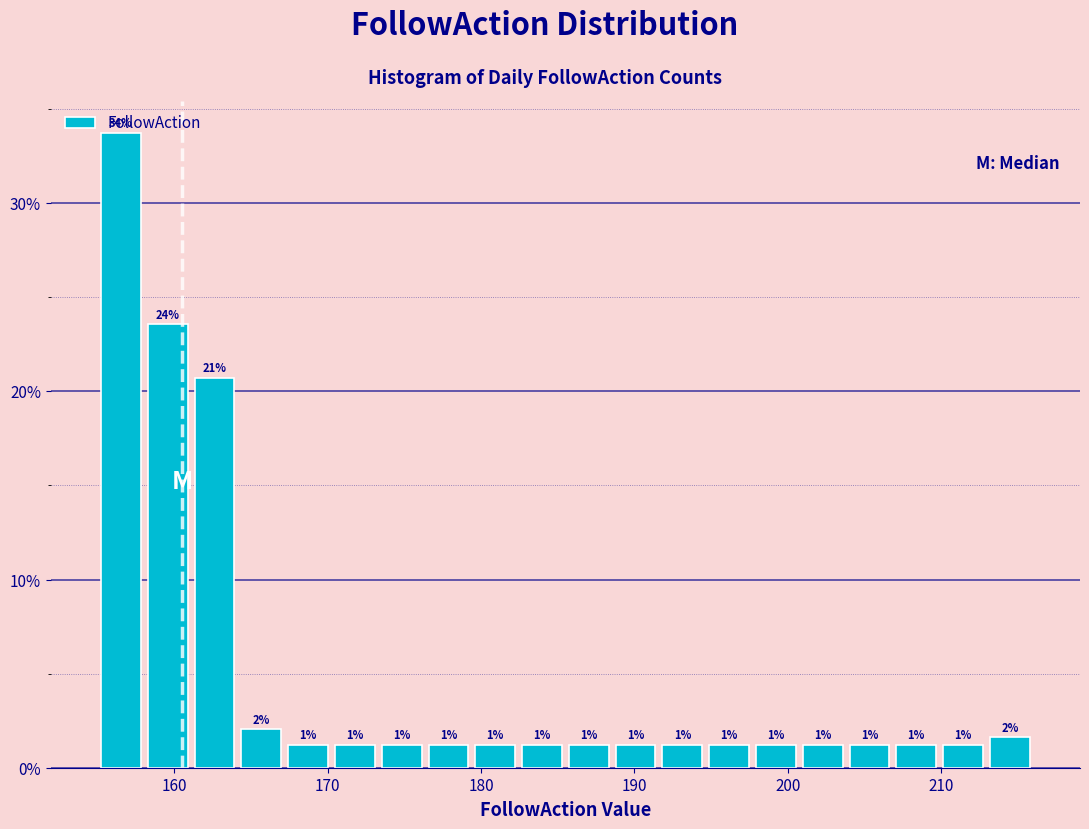

Read against the x-axis, roughly where is the centre of the tallest bar?

157